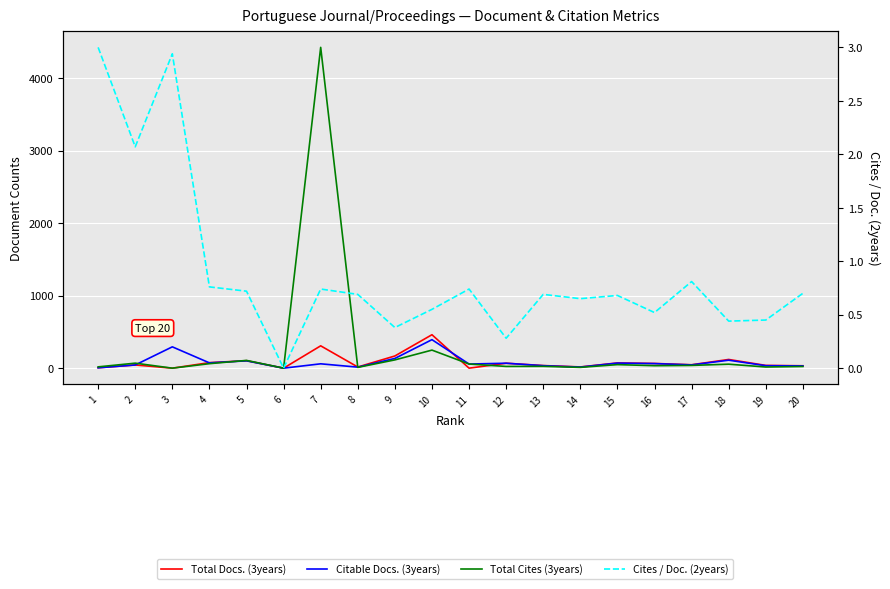

Which series has the largest total across all categories?

Total Cites (3years)